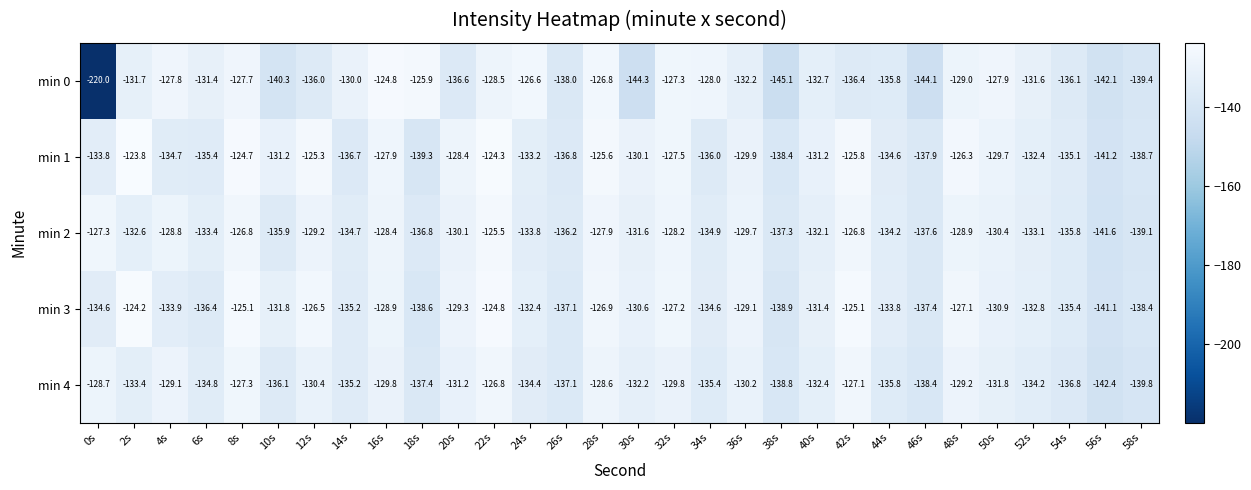

At which category is the sum across all series the highest?

22s